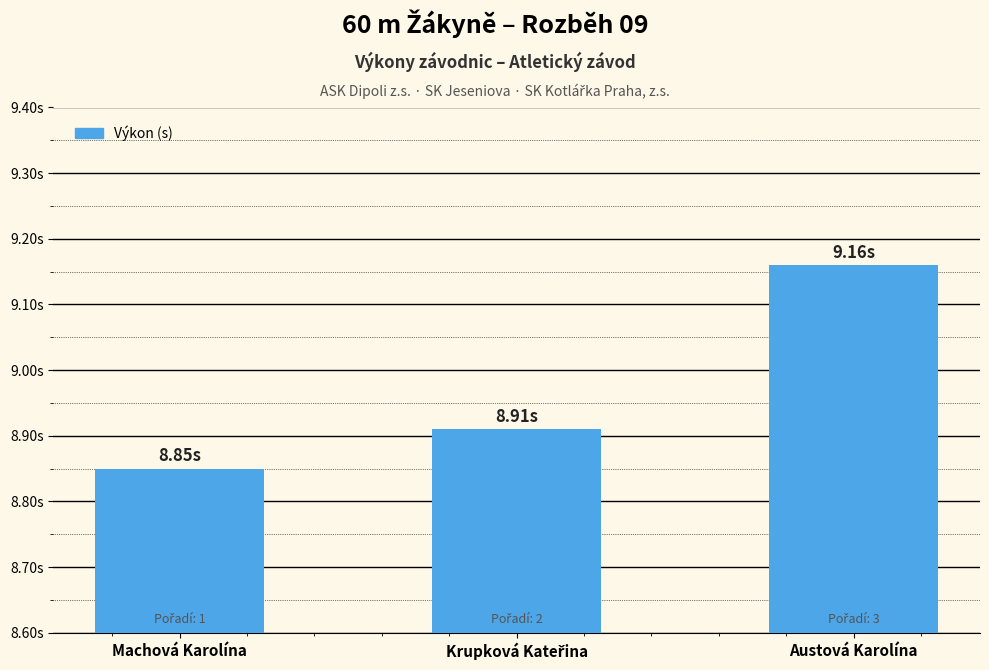

Are the bars horizontal?

No